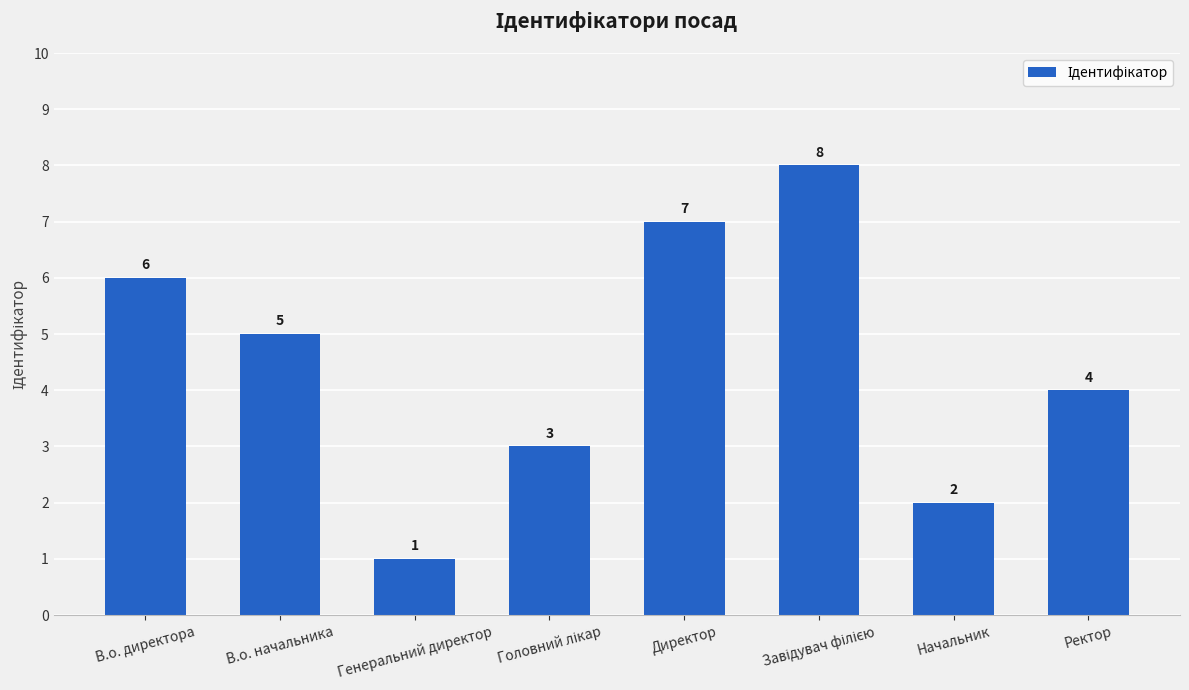

Between В.о. директора and Директор, which is larger?

Директор